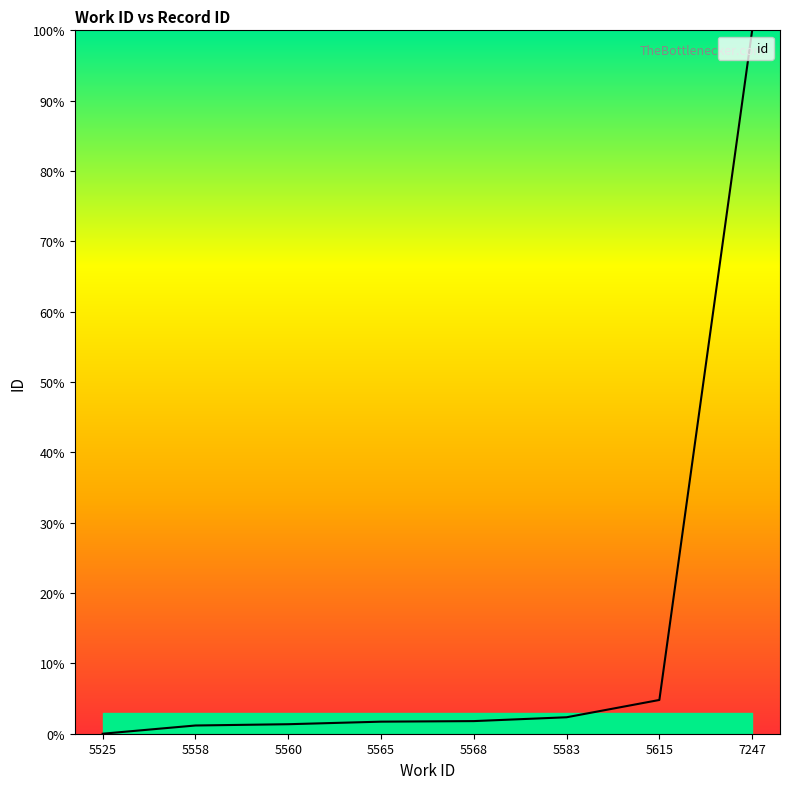

What is the change in value from 5615 to 7247?

+95.2